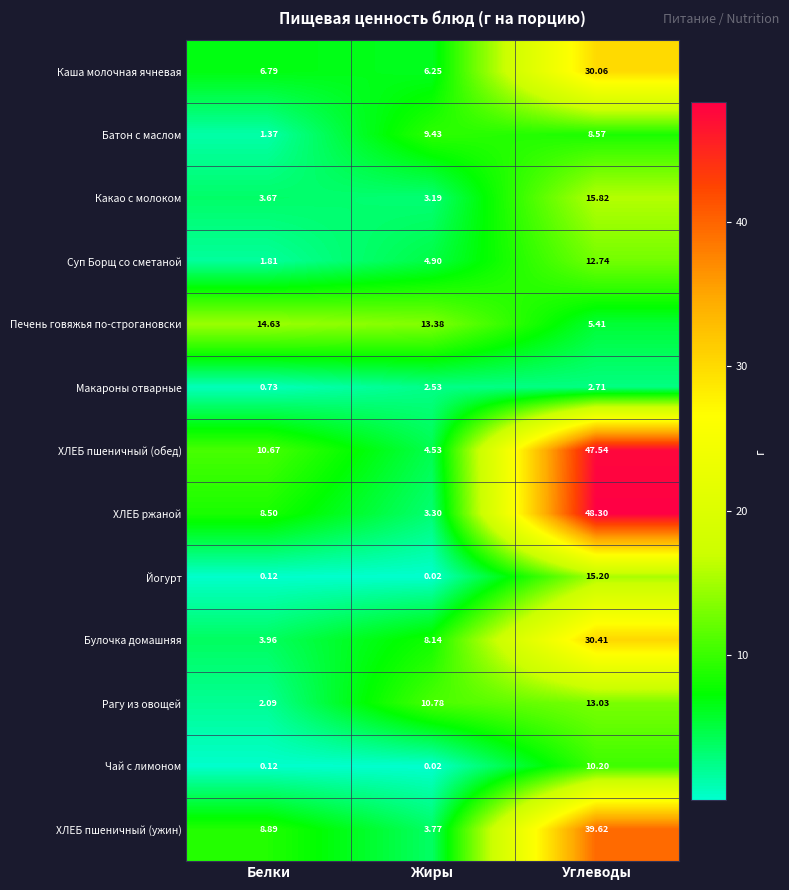

Where is ХЛЕБ пшеничный (ужин) nearest to the value 21?

Белки